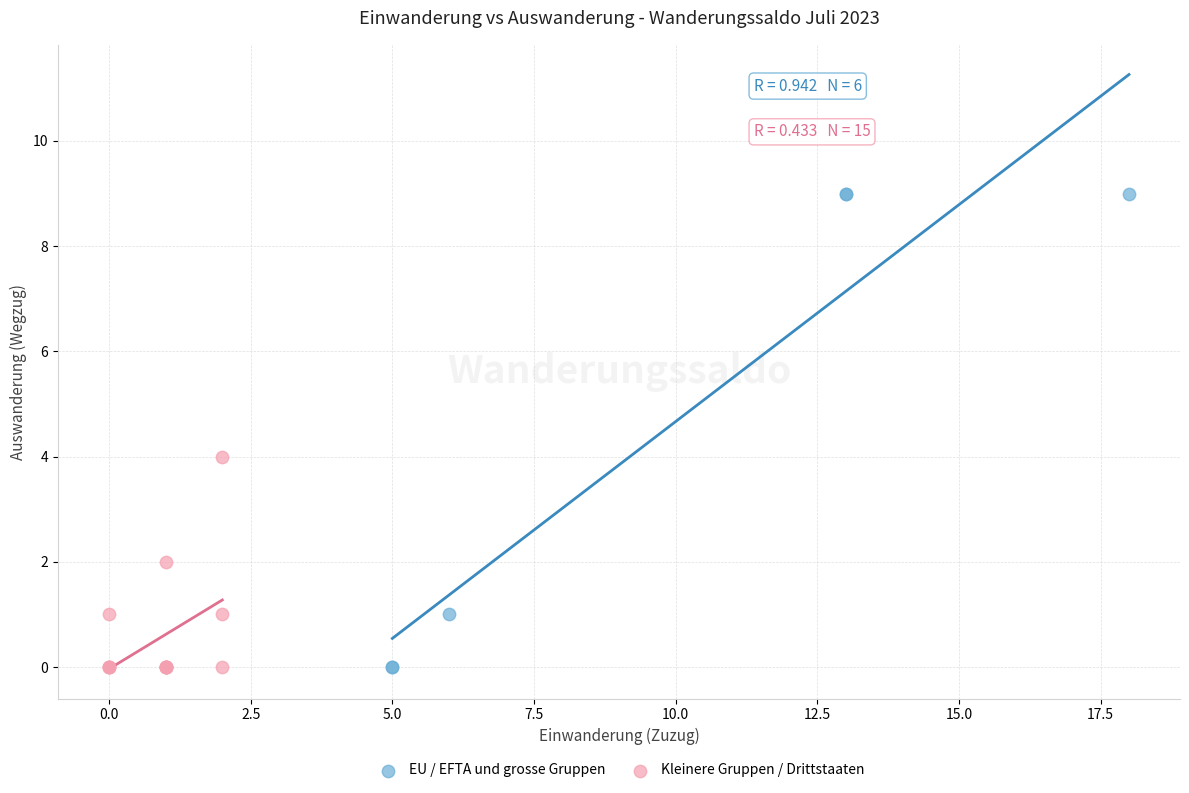

What are all the series names shown in the legend?

EU / EFTA und grosse Gruppen, Kleinere Gruppen / Drittstaaten